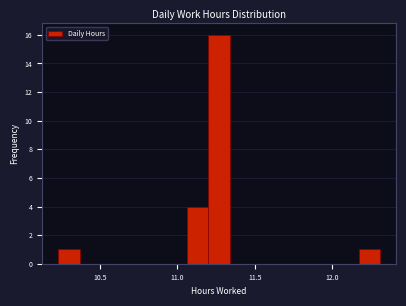

Around what value on the x-axis is the tallest bar? Give the approximate position of its centre, as read against the axis.

11.25